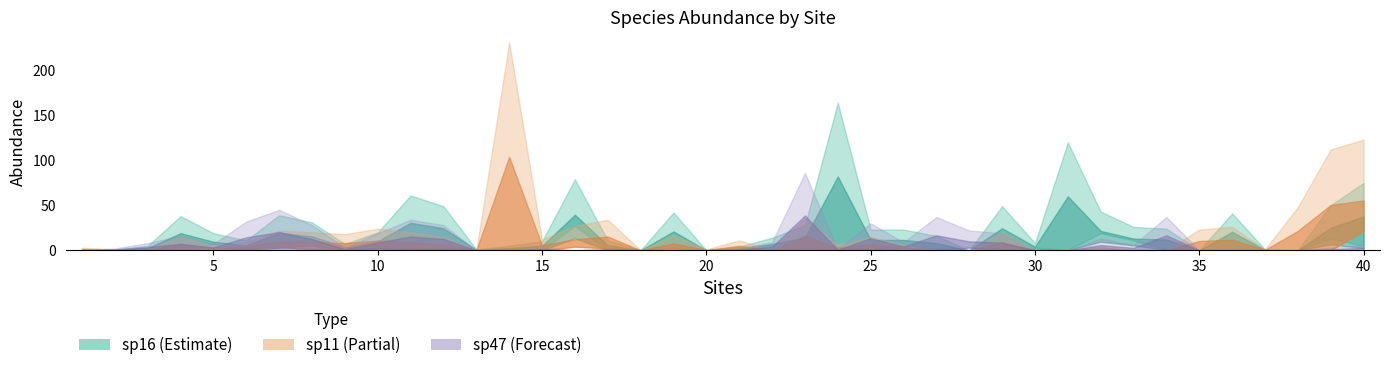

Which series changed the most between 9 and 39?

sp11